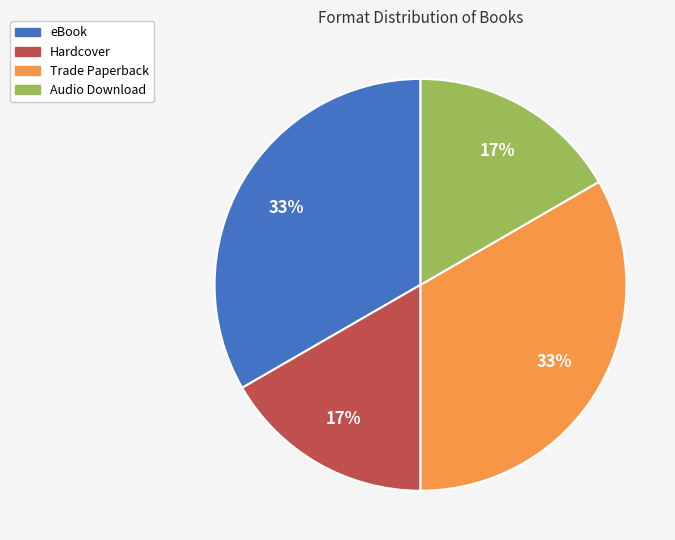

Is there any slice that represents more than half of the pie?

No